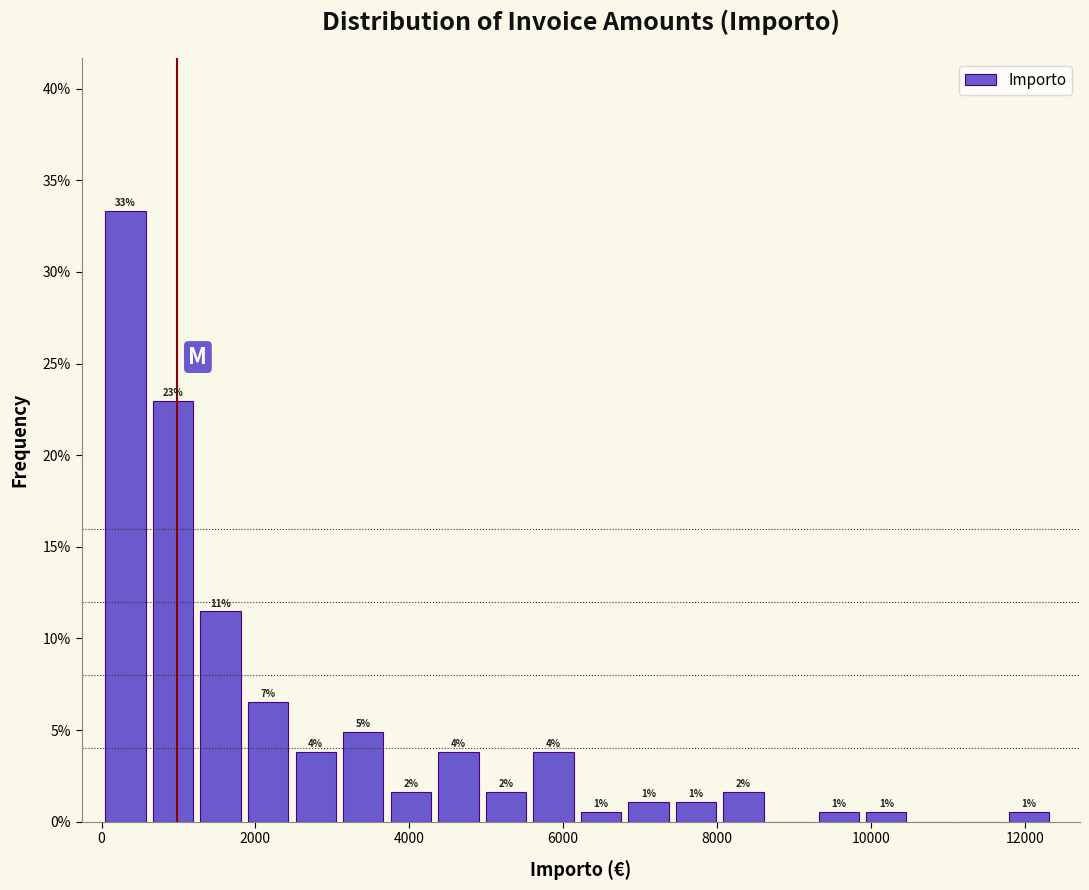

Read against the x-axis, roughly where is the centre of the tallest bar?

400